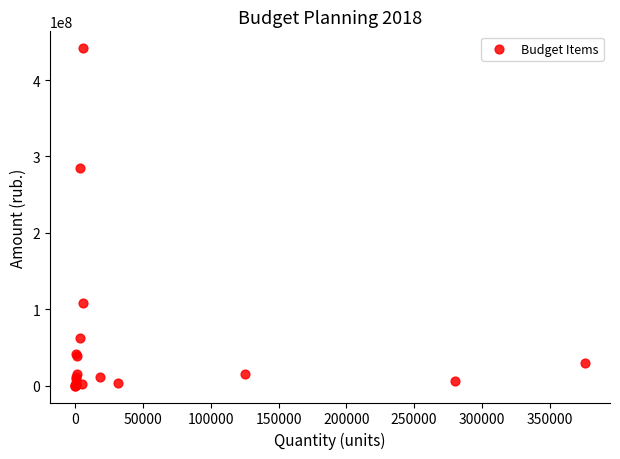

What Y value in the scatter plot is closest to 220939725?

284279900